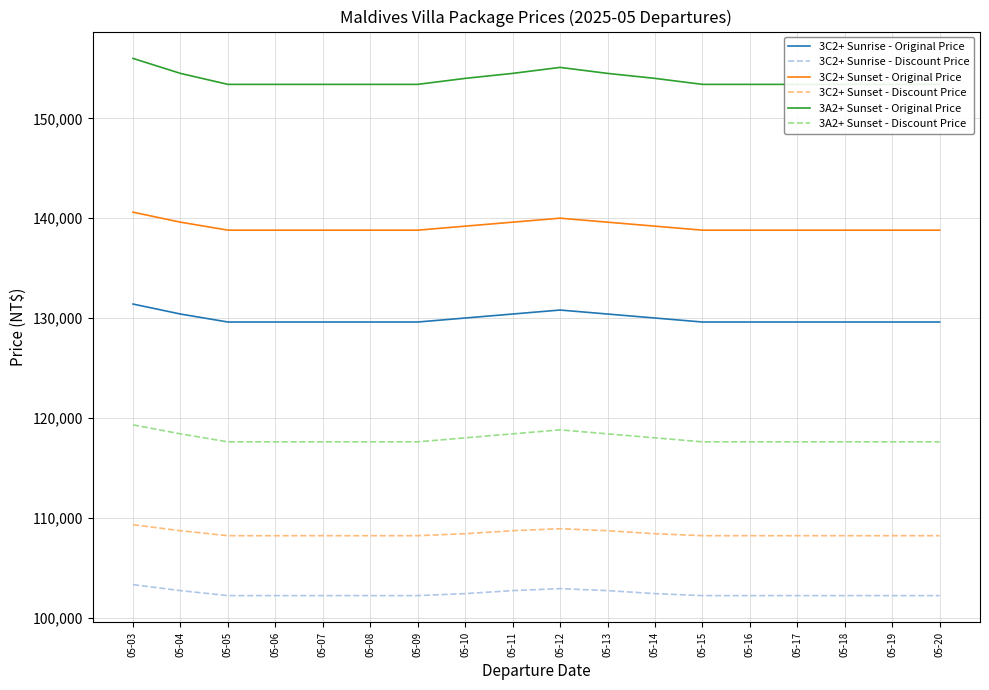

What is the difference between the maximum and minimum values in the 3A2+ Sunset - Discount Price series?

1700